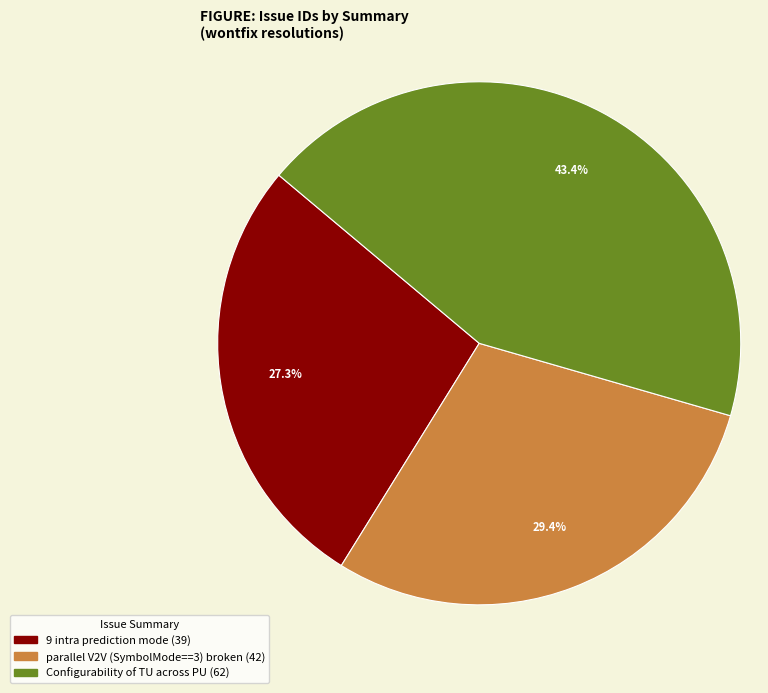

Is the sum of 9 intra prediction mode and Configurability of TU across PU greater than half?

Yes